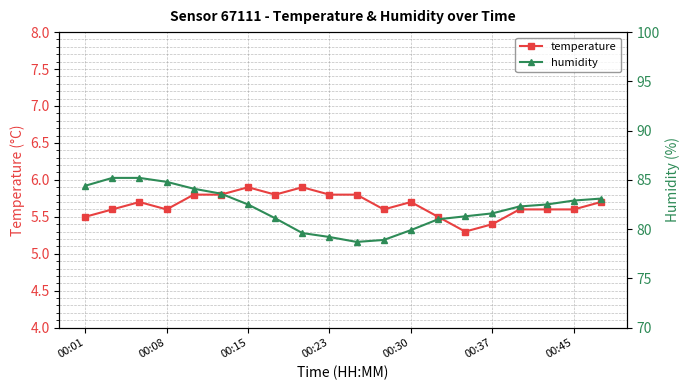

The humidity series shows 122.4 at 8. True or false?

False